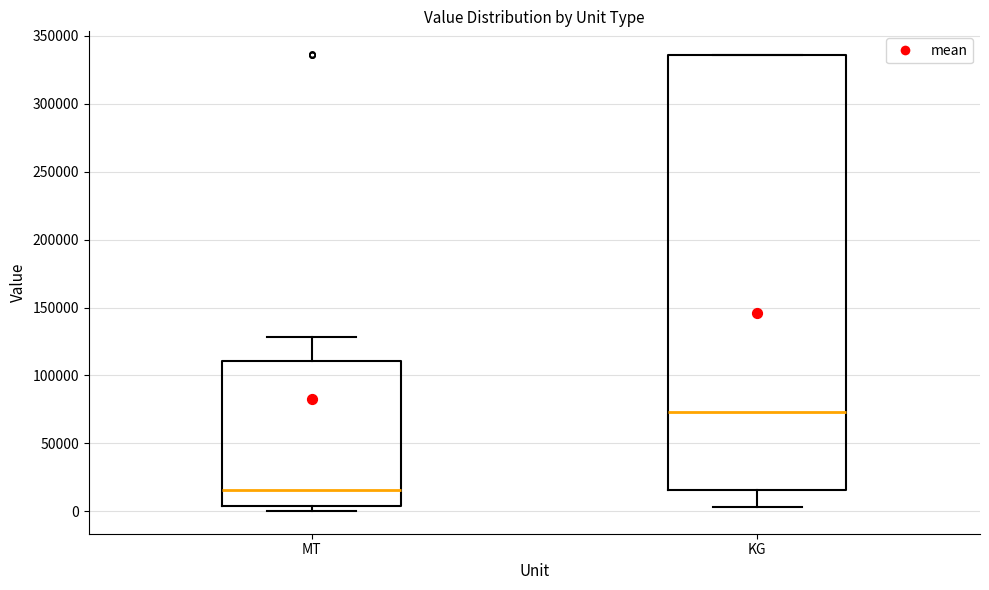

Where does the lower whisker of the box for KG end on the y-axis? The values are not printed on the chart, so give them approximately, as read against the axis.

5000